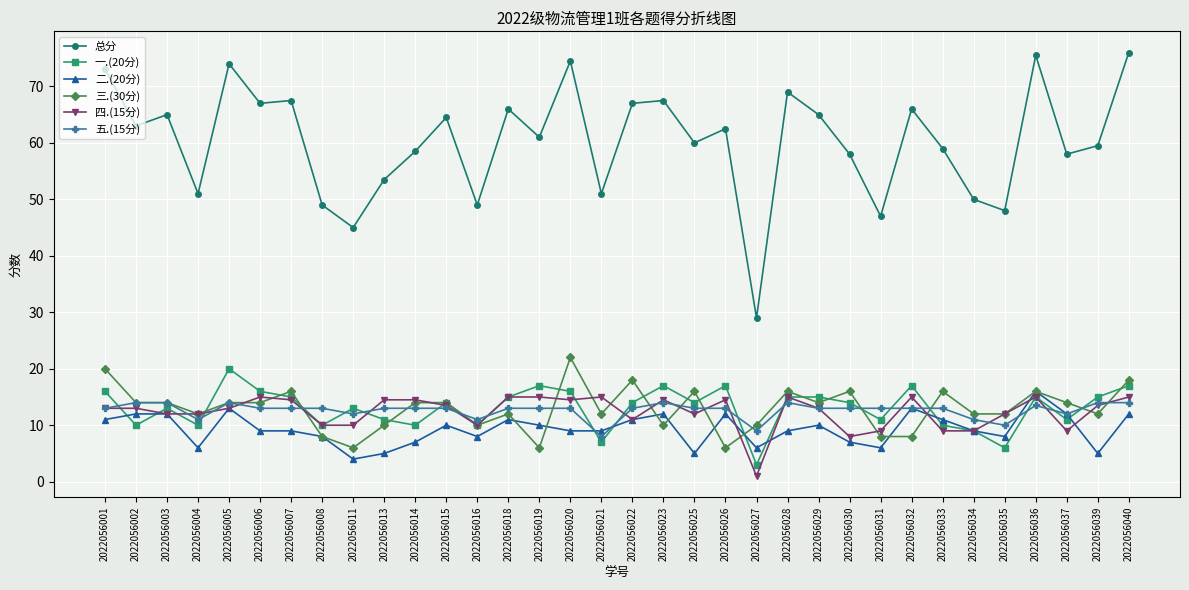

True or false: 五.(15分) has more than 2 interior local peaks.

True